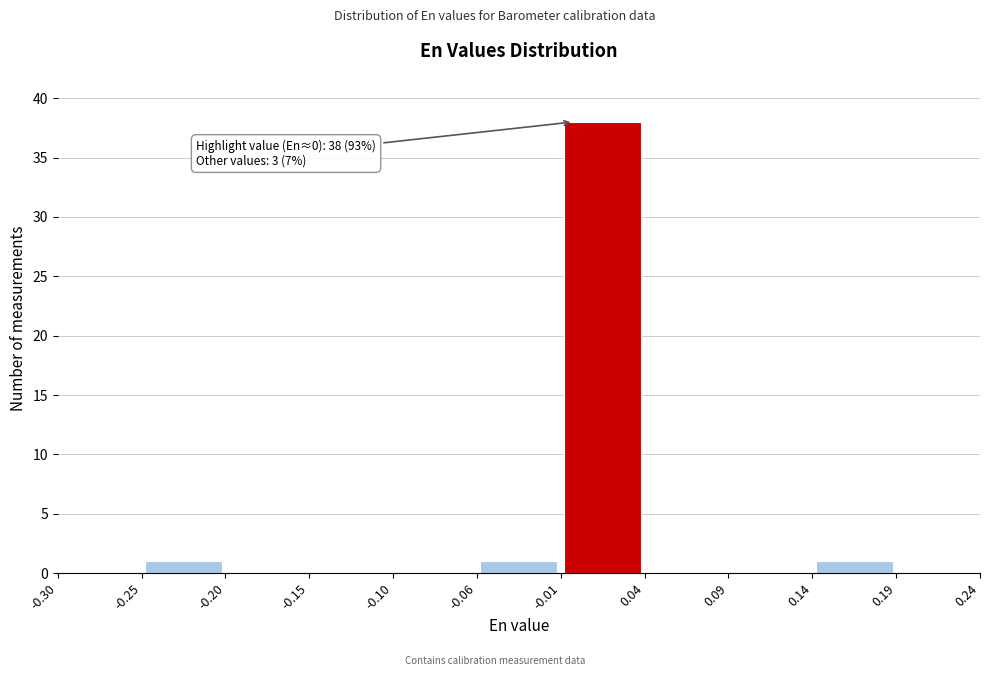

Over which range of the x-axis is the bar tallest?

-0.01 to 0.04